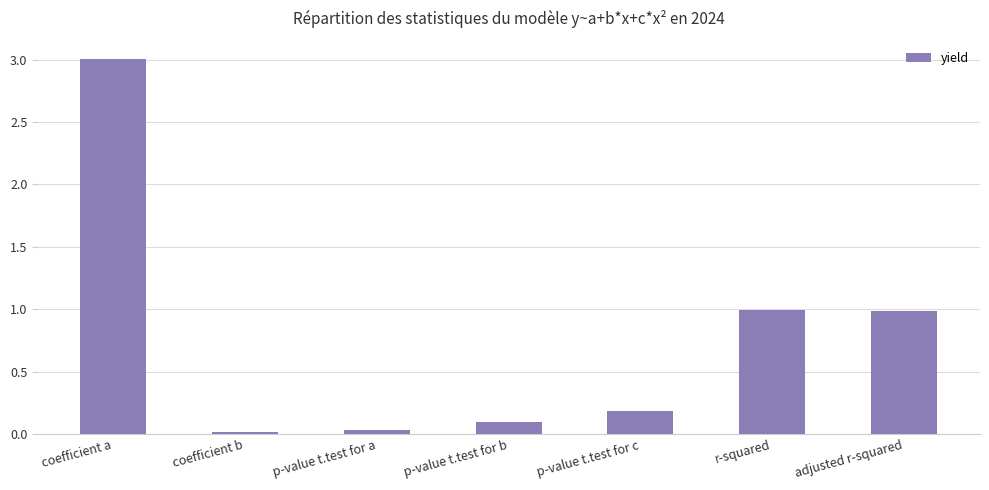

What is the change in value from coefficient b to r-squared?

+1.0